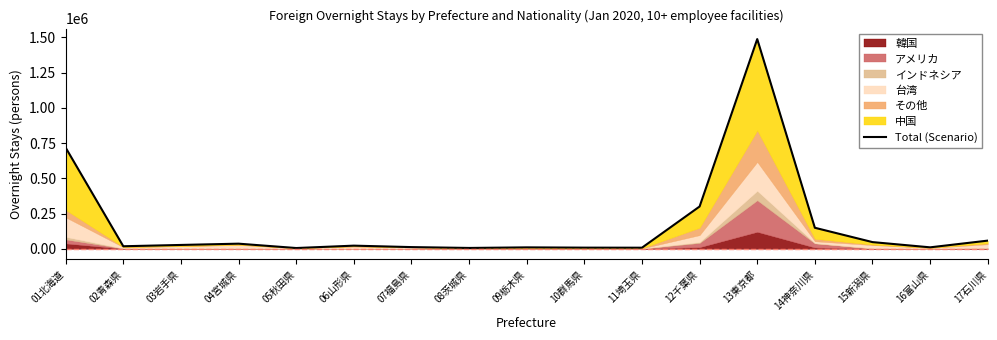

True or false: the data has more than 0 interior local peaks.

True